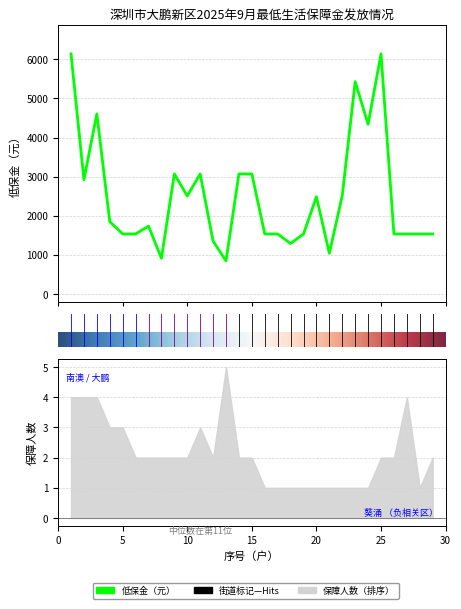

What is the value of the 22nd point from the left?

2514